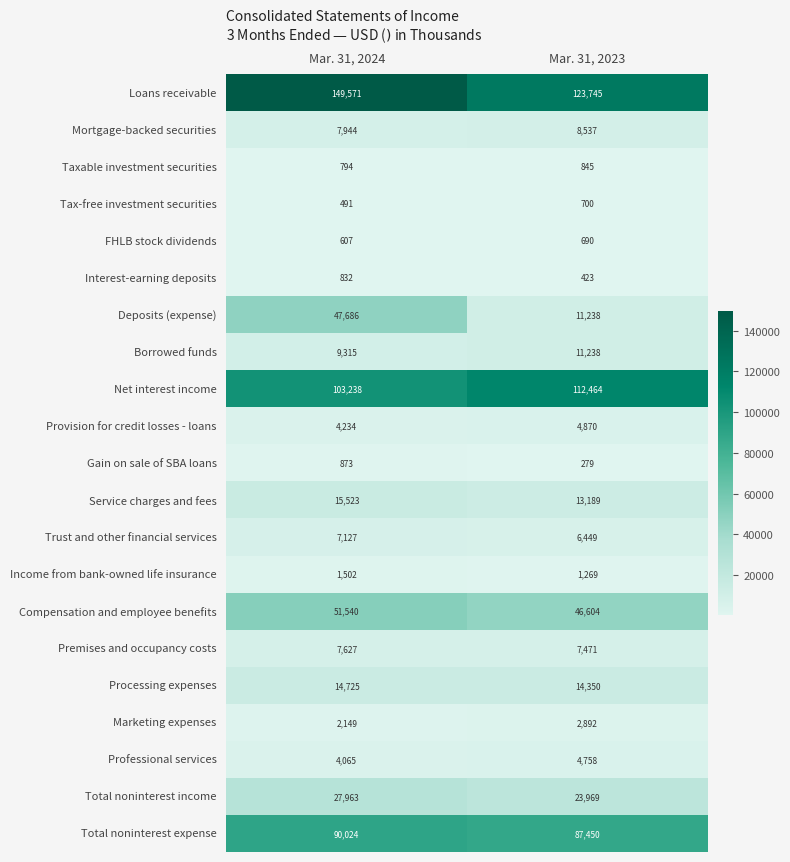

At which label is Tax-free investment securities closest to 595?

Mar. 31, 2024